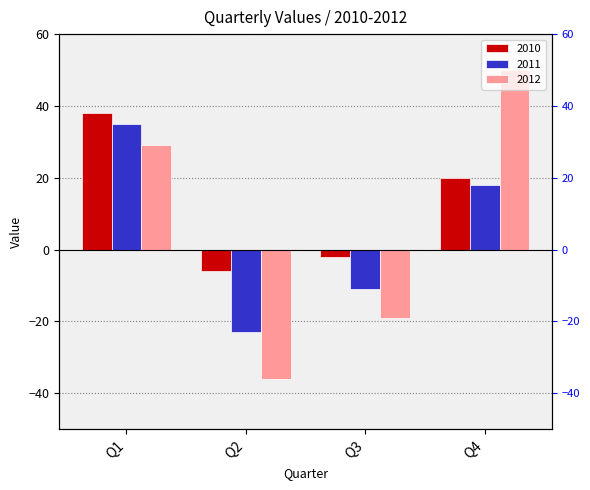

What is the total value across all series at Q4?

88